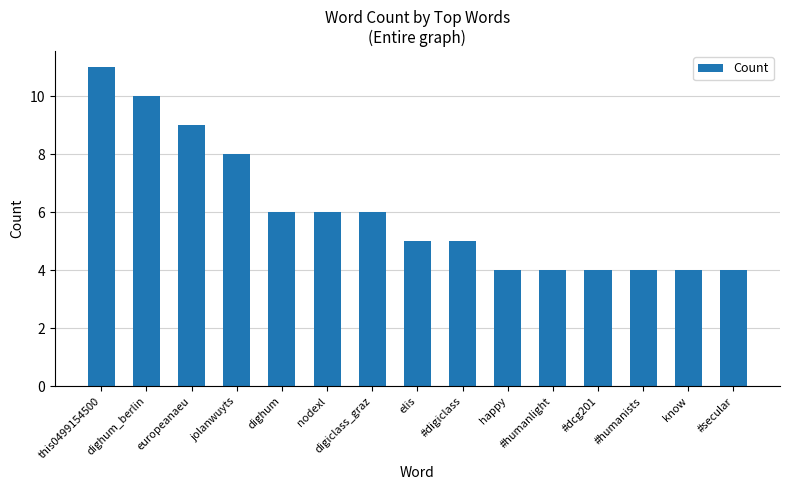

What is the difference between the second highest and second lowest values?

6